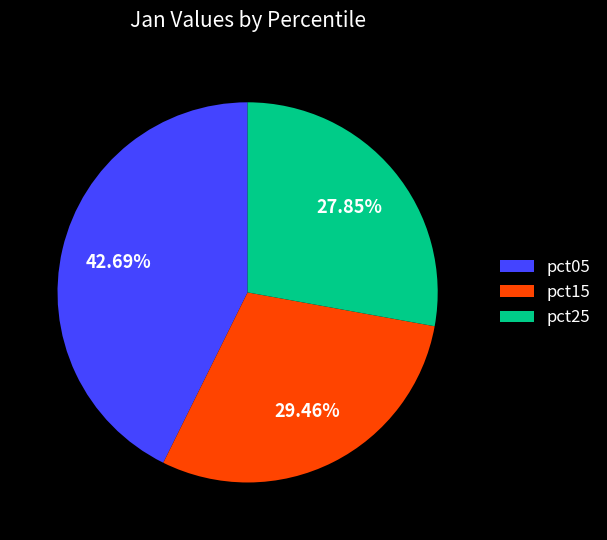

Is there any slice that represents more than half of the pie?

No